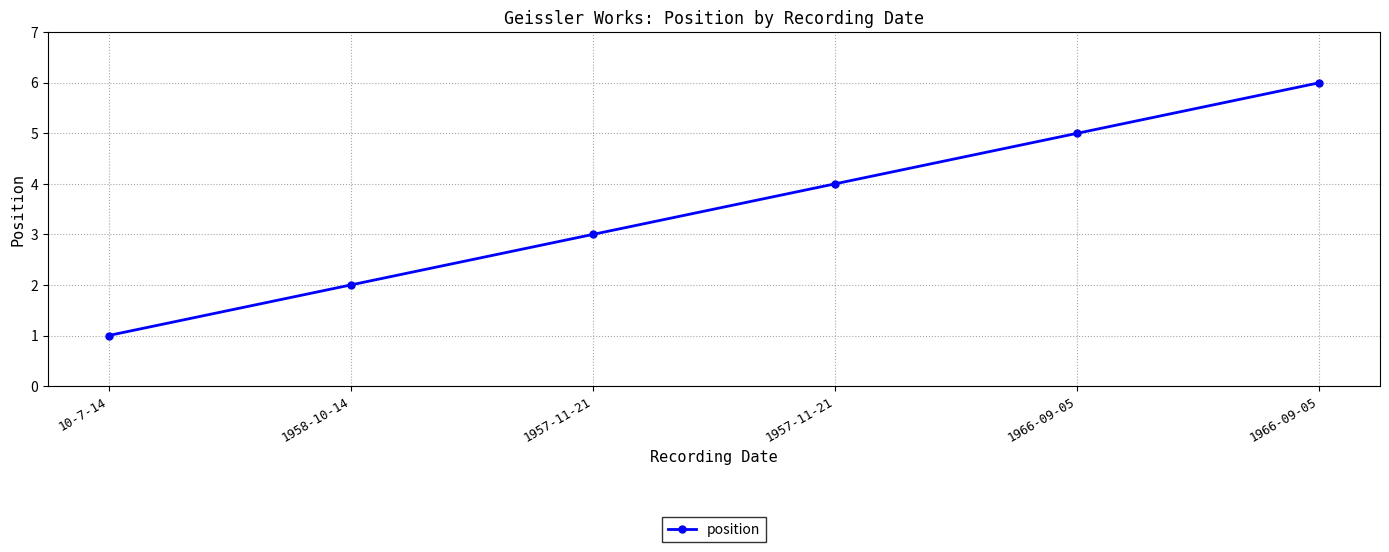

Is this an area chart (filled region under the line)?

No